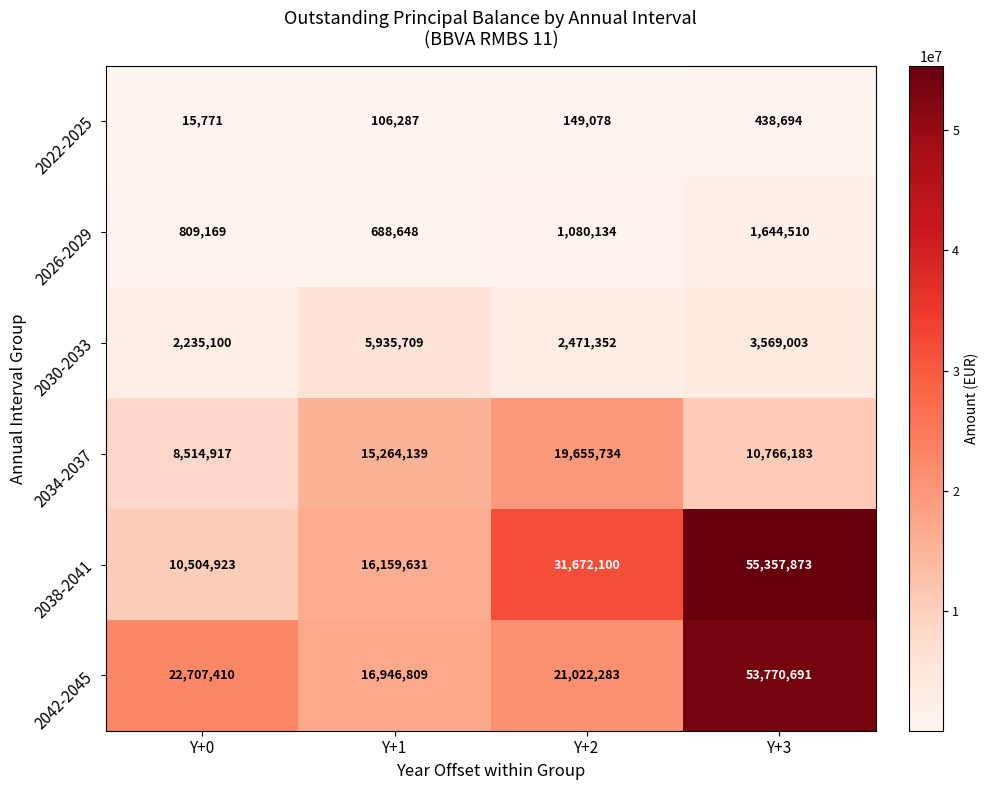

At which category does the chart reach its peak across all series?

Y+3